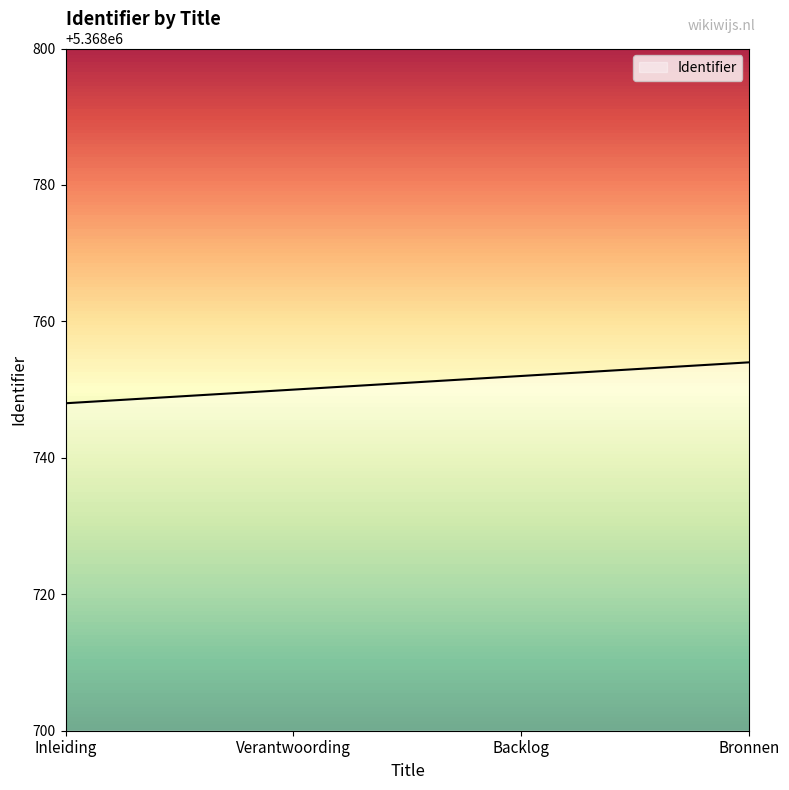

Reading left to right, what are all the values shown in this chart?

Inleiding=5368748	Verantwoording=5368750	Backlog=5368752	Bronnen=5368754